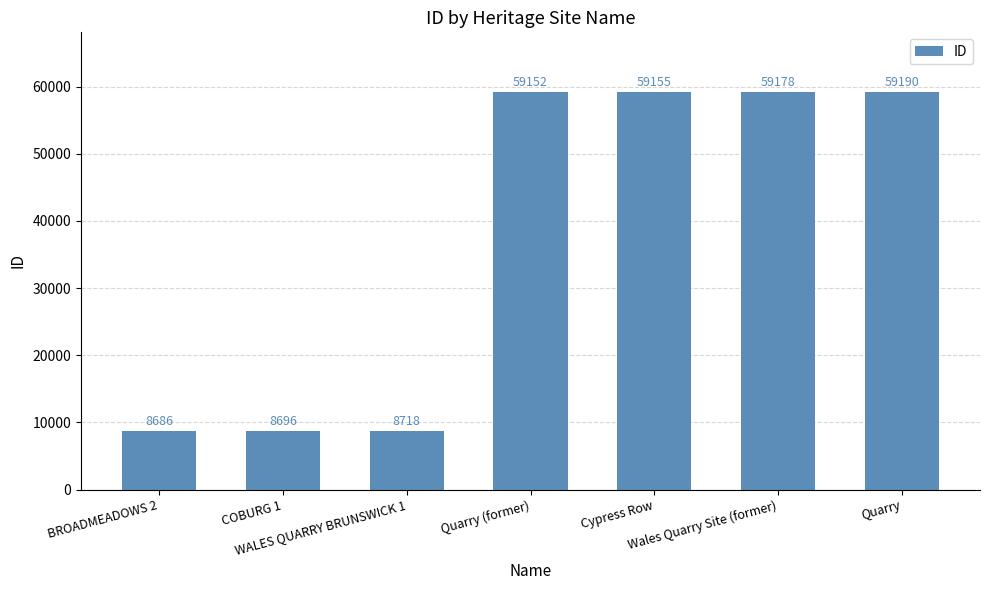

What is the change in value from COBURG 1 to Wales Quarry Site (former)?

+50482